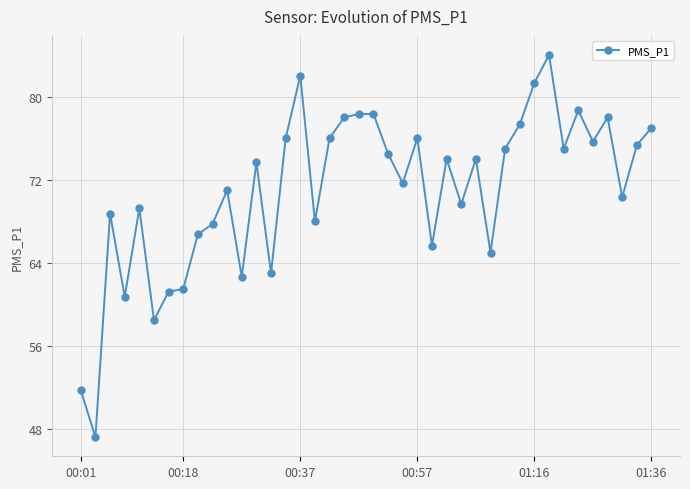

What is the greatest value displayed?

84.0